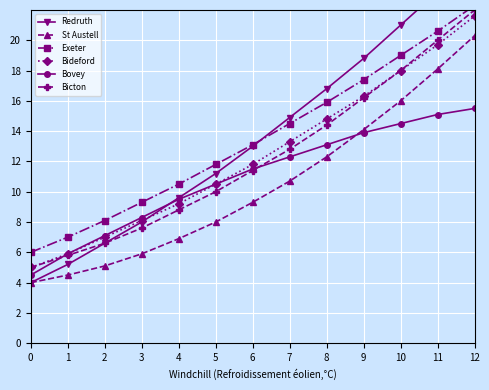

Between 4 and 8, which series saw the biggest shift?

Redruth